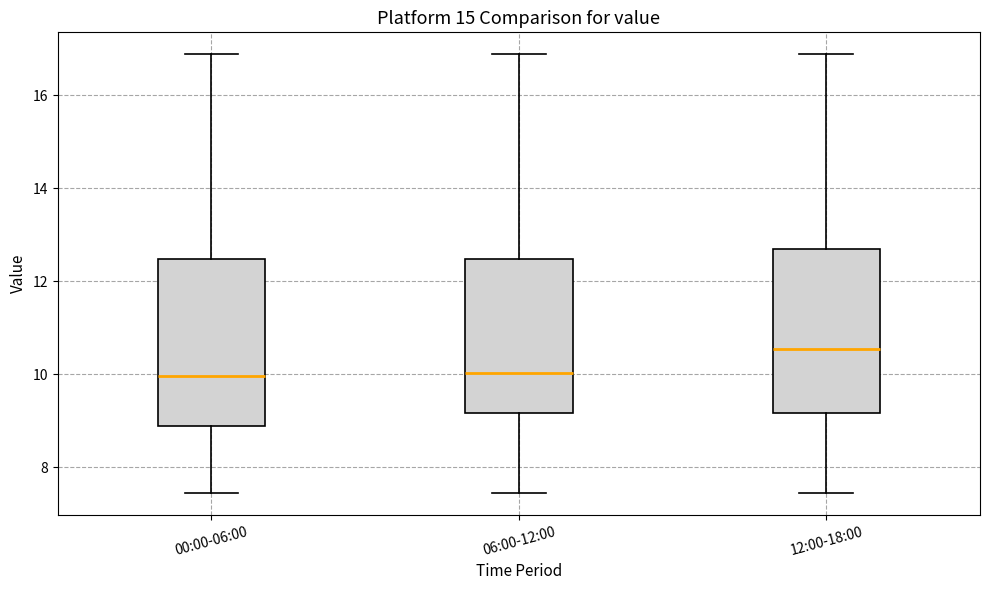

Which box's median line is the highest?

12:00-18:00